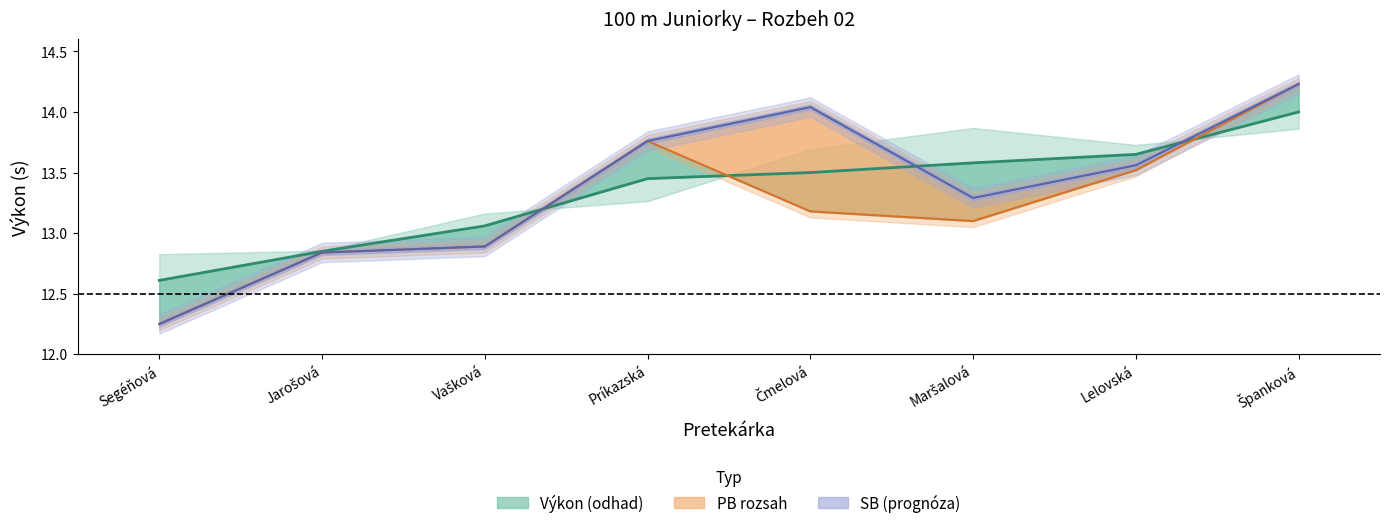

What is the difference between the maximum and minimum values in the PB series?

2.0